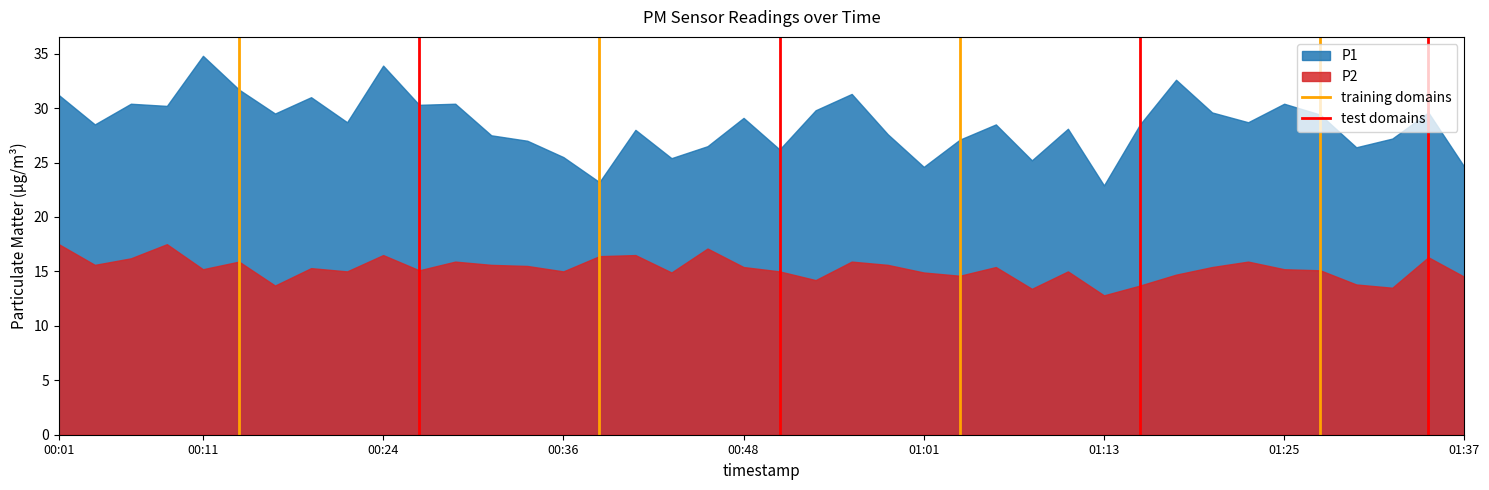

How many lines are shown in the chart?

2